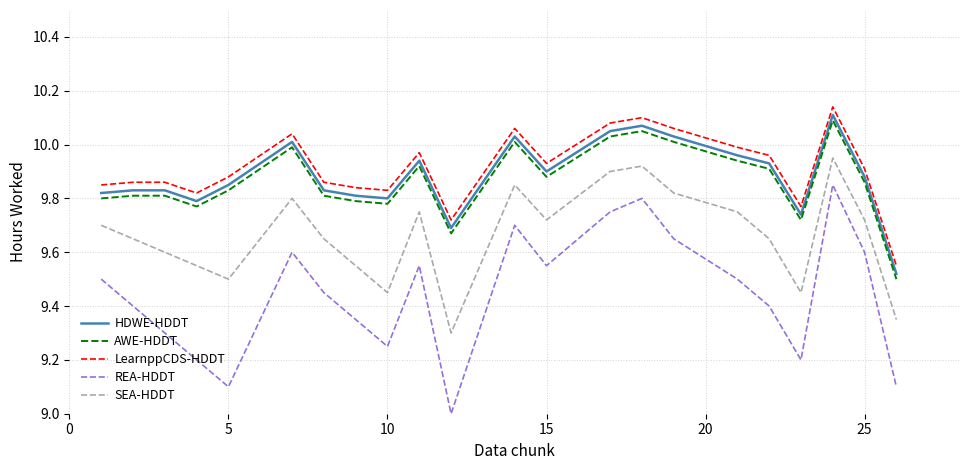

What is the difference between the maximum and minimum values in the LearnppCDS-HDDT series?

0.6